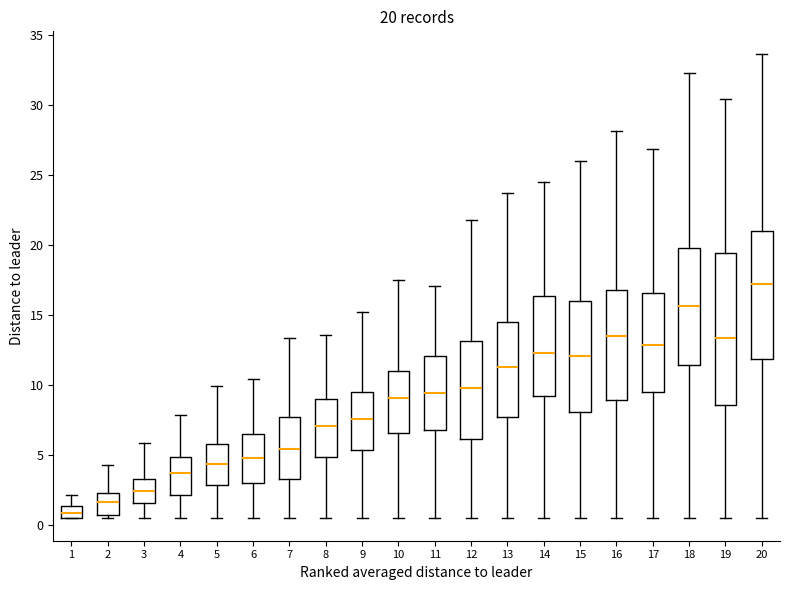

Which box has the lowest median line?

1